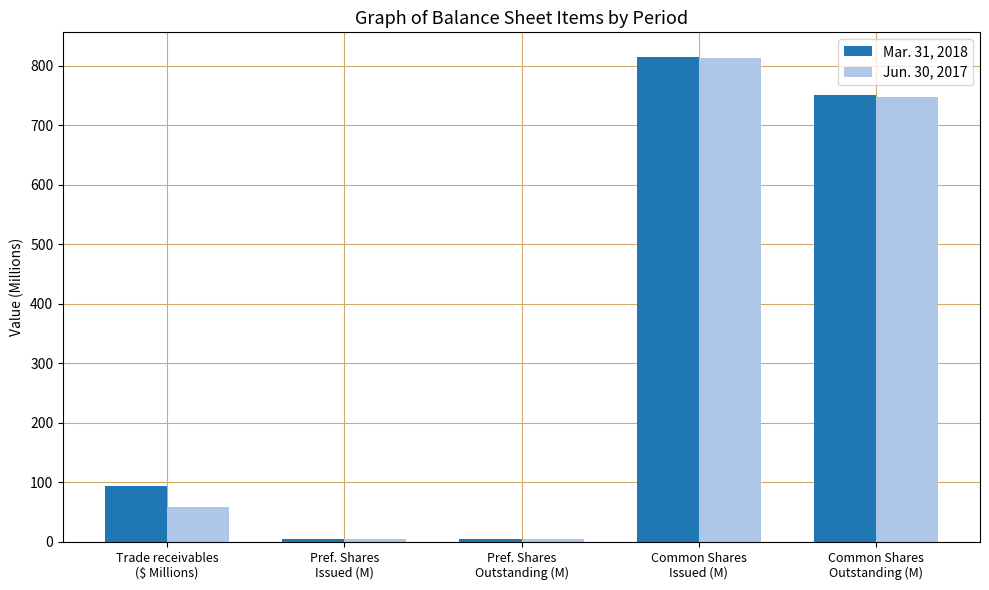

What is the total value across all series at Pref. Shares
Outstanding (M)?

9.2